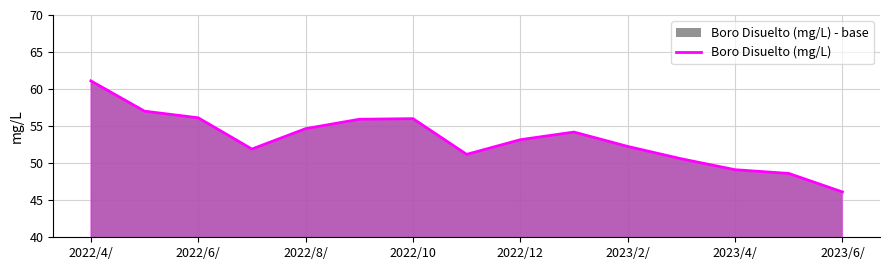

What is the ratio of the value at 2023/4/ to the value at 2022/10?

0.9